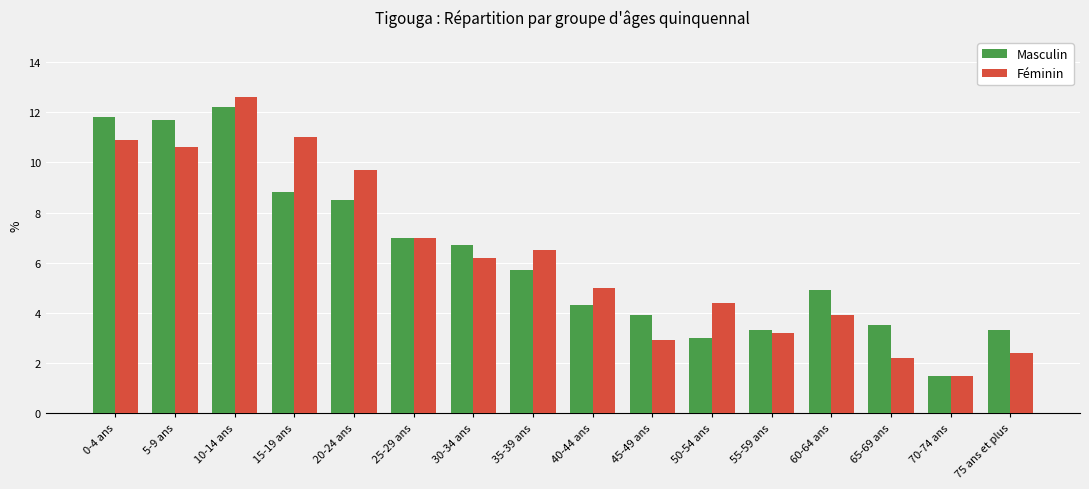

Which series changed the most between 15-19 ans and 20-24 ans?

Féminin